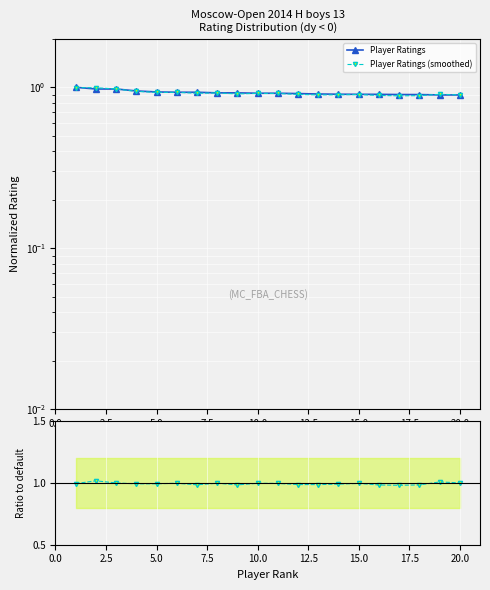

How many lines are shown in the chart?

3